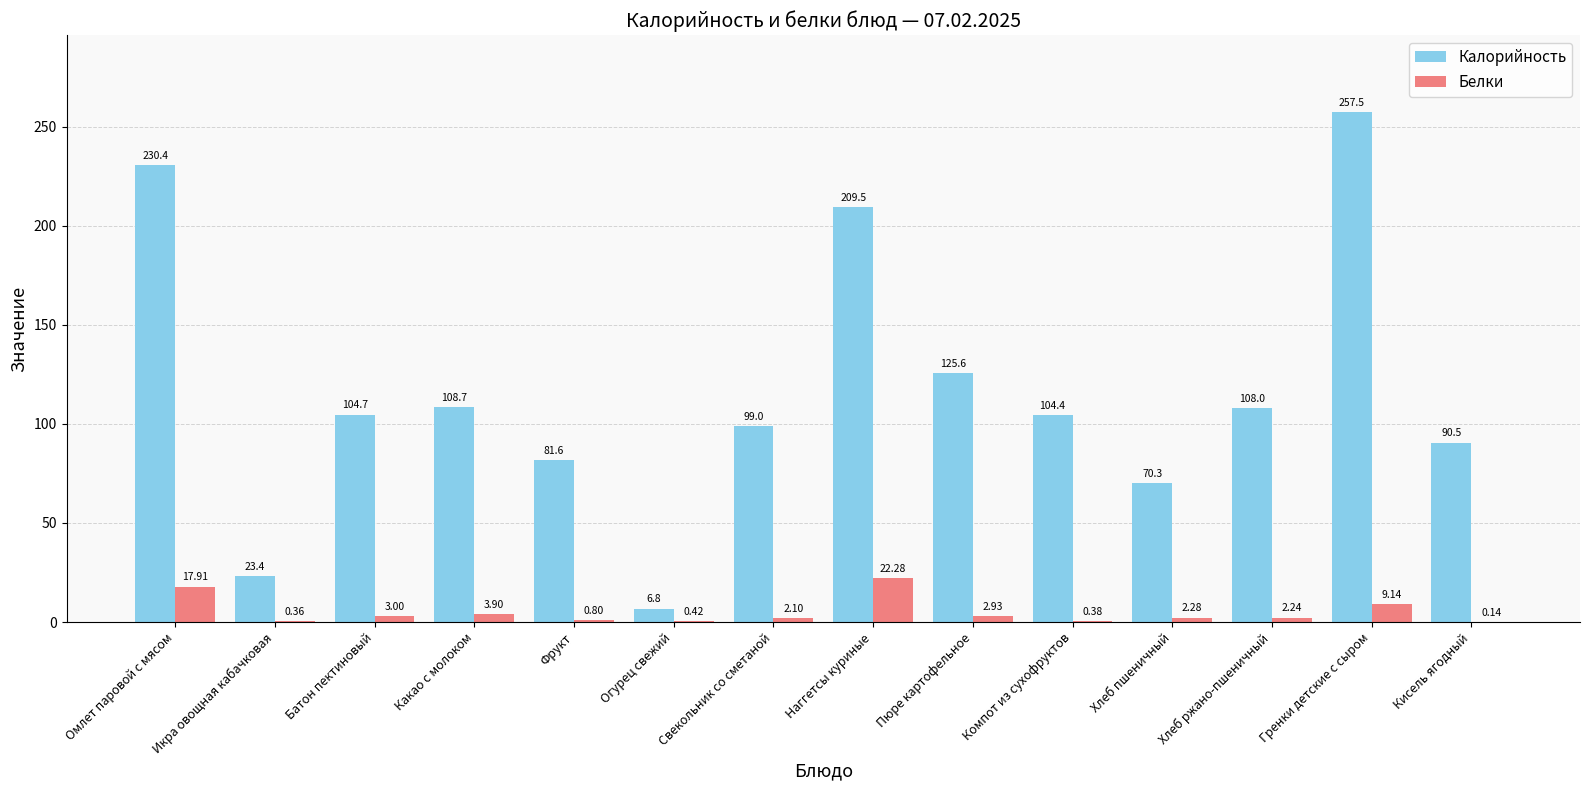

What is the difference between the Калорийность values at Батон пектиновый and Хлеб пшеничный?

34.4